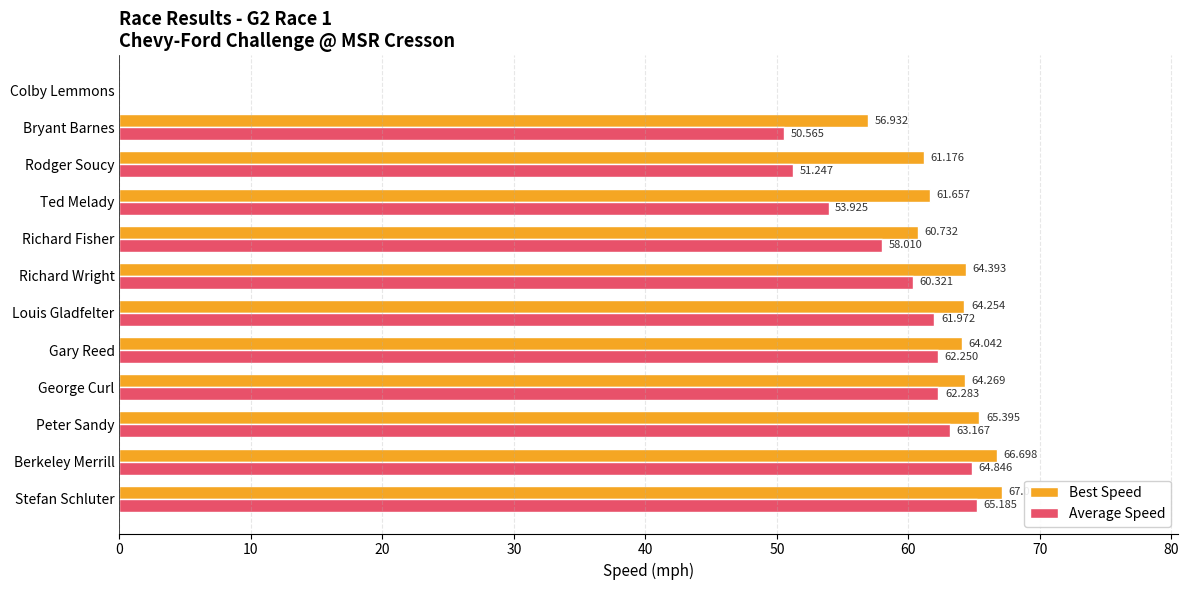

Which series has the largest total across all categories?

Best Speed